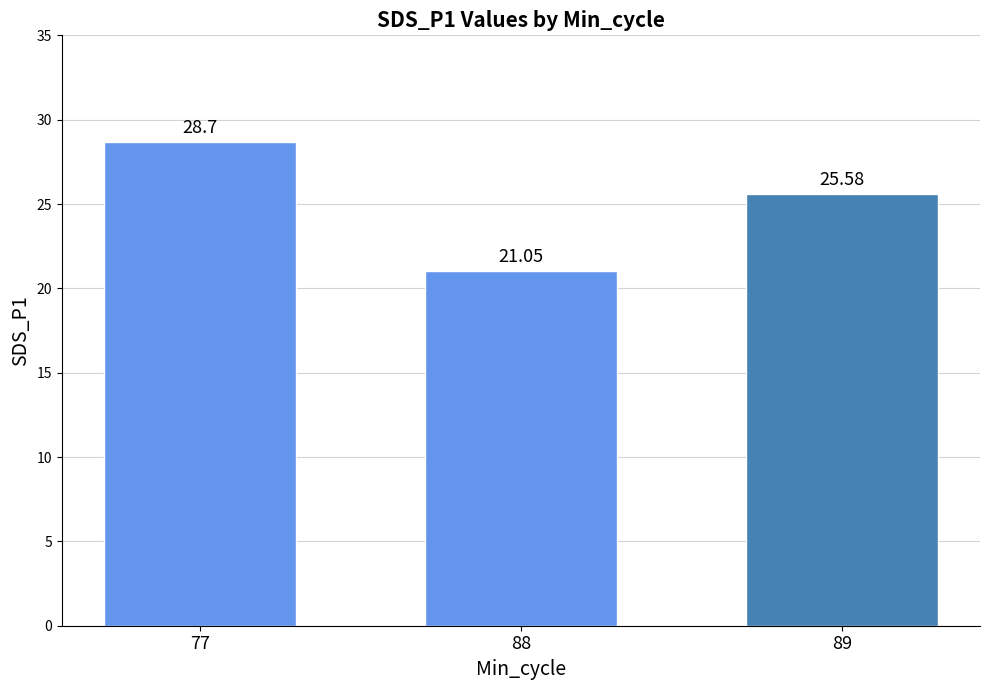

What is the minimum value shown in the chart?

21.1